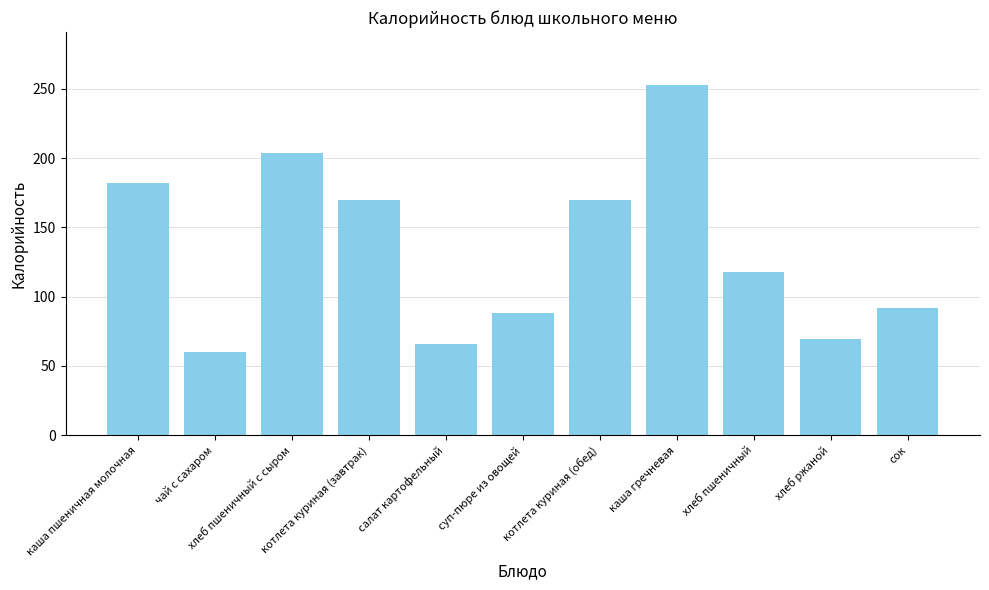

Read the value at каша гречневая.

252.9